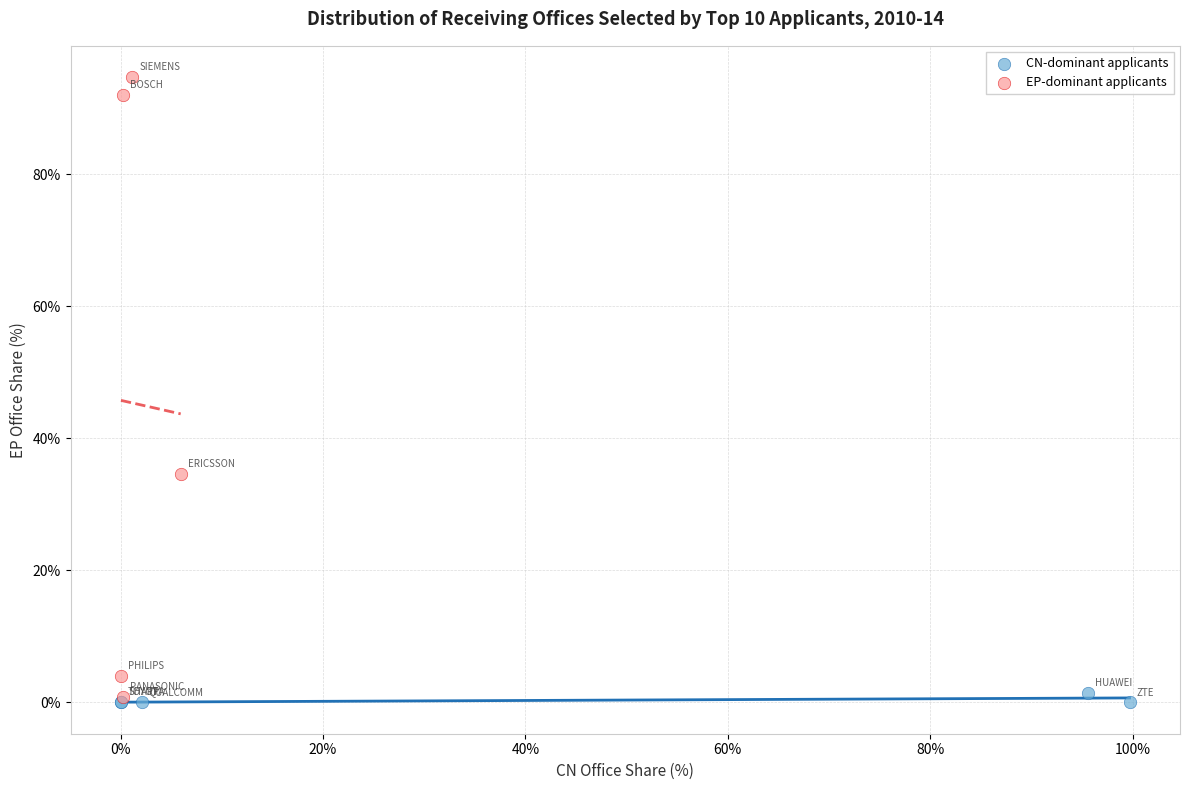

What are all the series names shown in the legend?

CN-dominant applicants, EP-dominant applicants